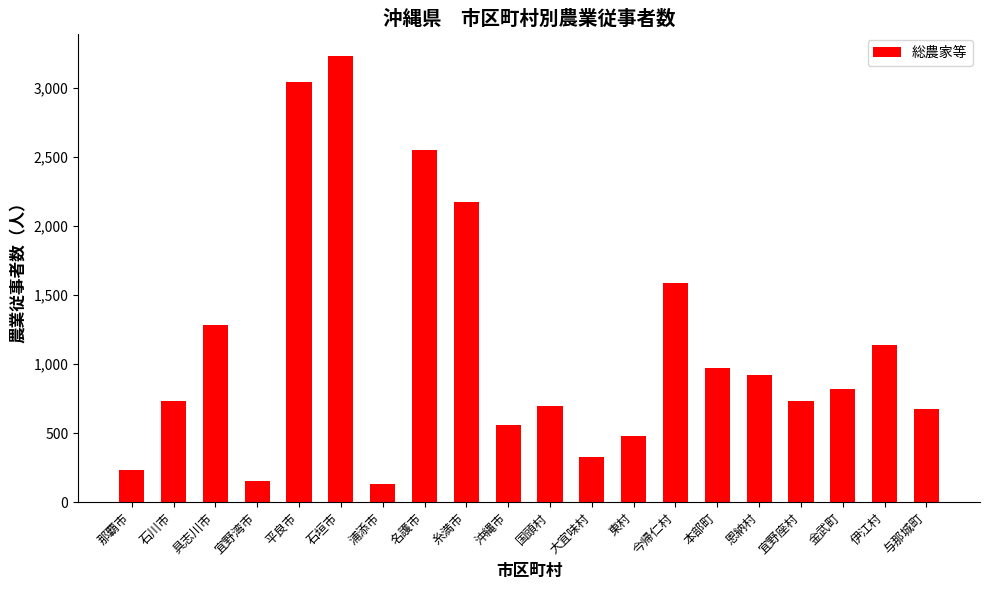

What is the value of the 11th bar from the left?

693